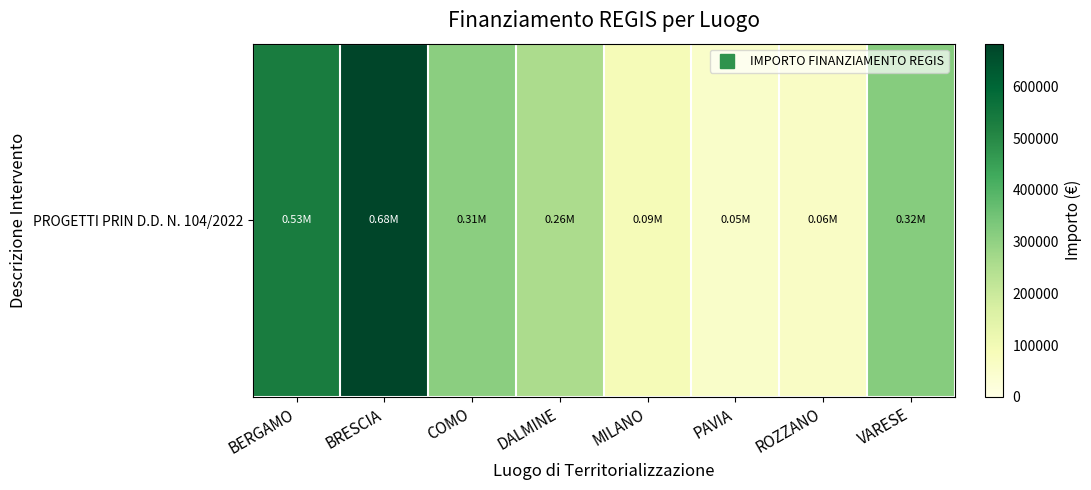

Rank the categories by value from highest to lowest.

BRESCIA, BERGAMO, VARESE, COMO, DALMINE, MILANO, ROZZANO, PAVIA